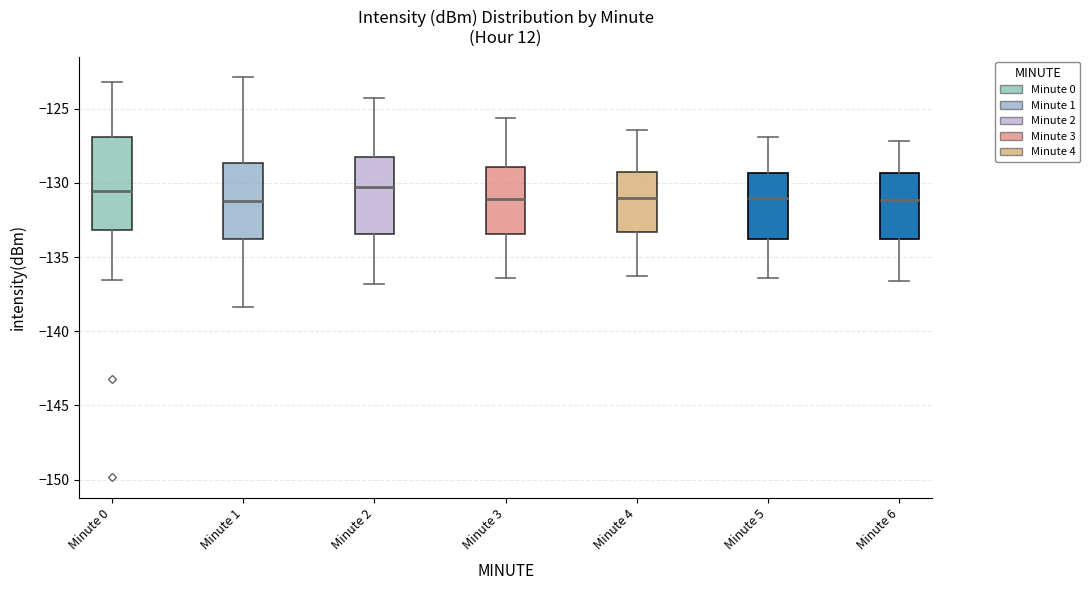

Reading left to right, transcribe this box plot: for each box, give where its median line is, the range the box spans, and where its two whiskers end, as read against the y-axis. The values are not printed on the chart, so give them approximately, as read against the axis.

Minute 0: median -130.5, box -133.0 to -127.0, whiskers -136.5 to -123.0
Minute 1: median -131.0, box -134.0 to -128.5, whiskers -138.5 to -123.0
Minute 2: median -130.0, box -133.5 to -128.0, whiskers -137.0 to -124.5
Minute 3: median -131.0, box -133.5 to -129.0, whiskers -136.5 to -125.5
Minute 4: median -131.0, box -133.5 to -129.5, whiskers -136.5 to -126.5
Minute 5: median -131.0, box -133.5 to -129.5, whiskers -136.5 to -127.0
Minute 6: median -131.0, box -134.0 to -129.5, whiskers -136.5 to -127.0